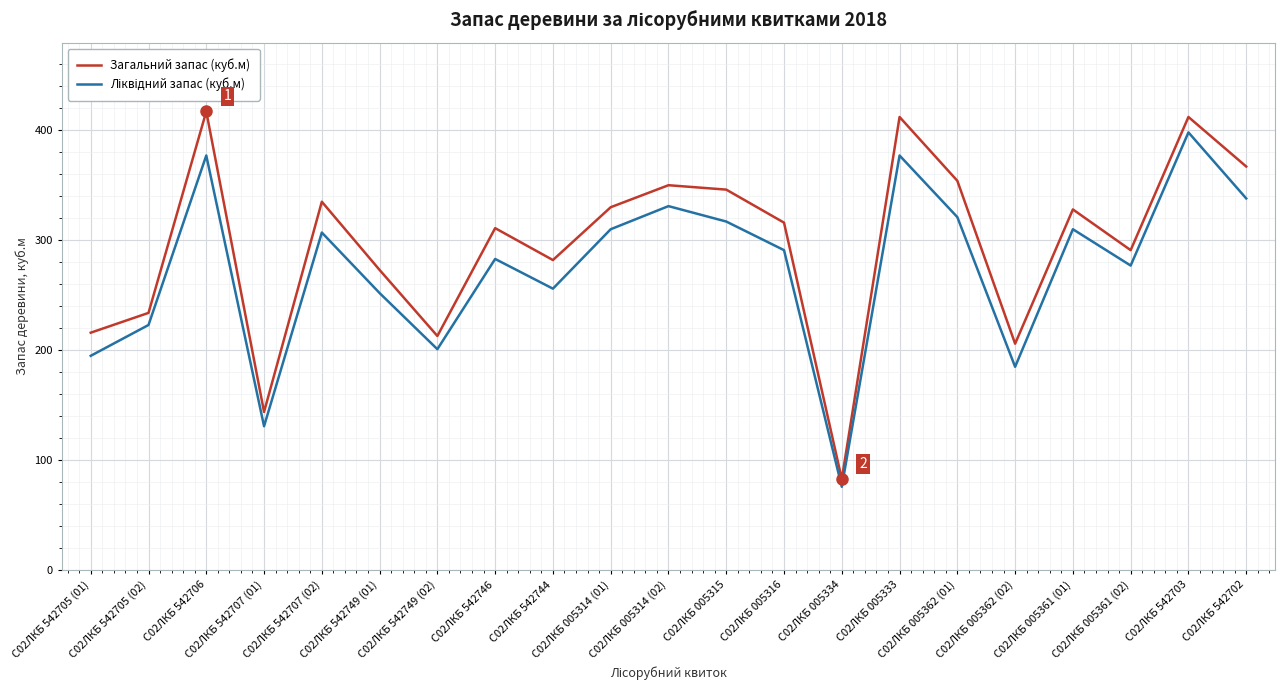

The value of Загальний запас (куб.м) at С02ЛКБ 005314 (02) is 350. True or false?

True